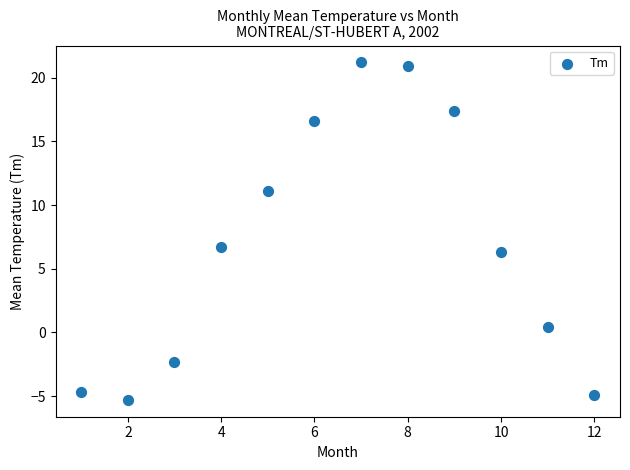

What is the range of Y values (max minus min)?

26.5